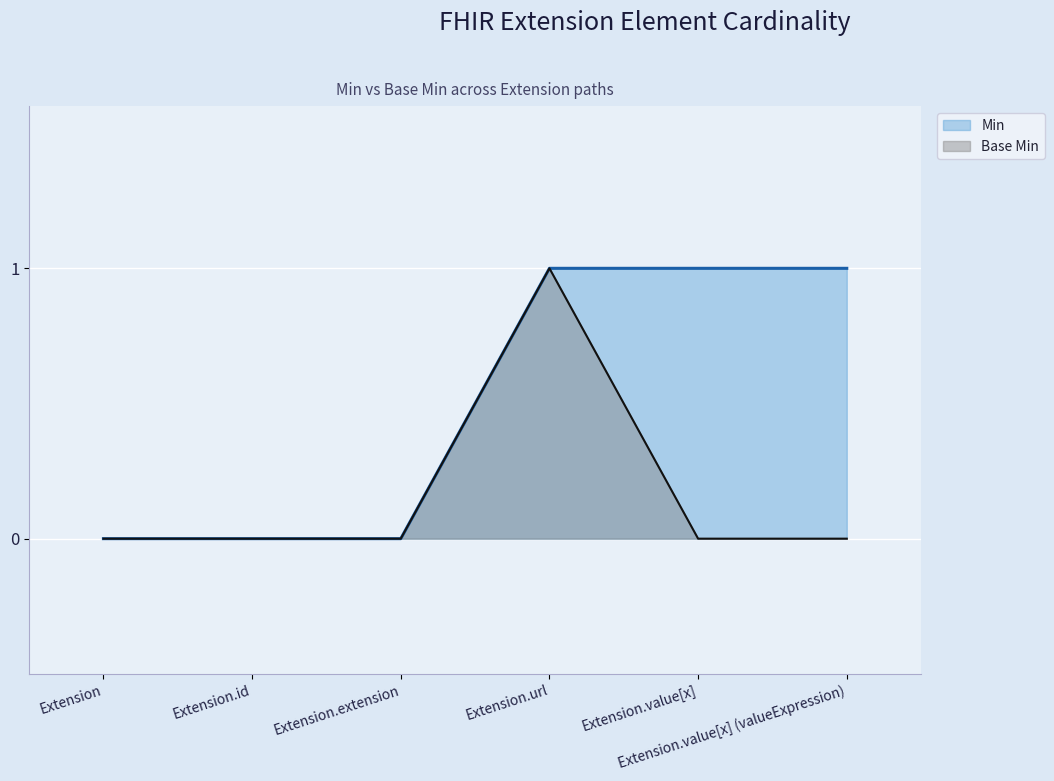

Which series has the largest total across all categories?

Min